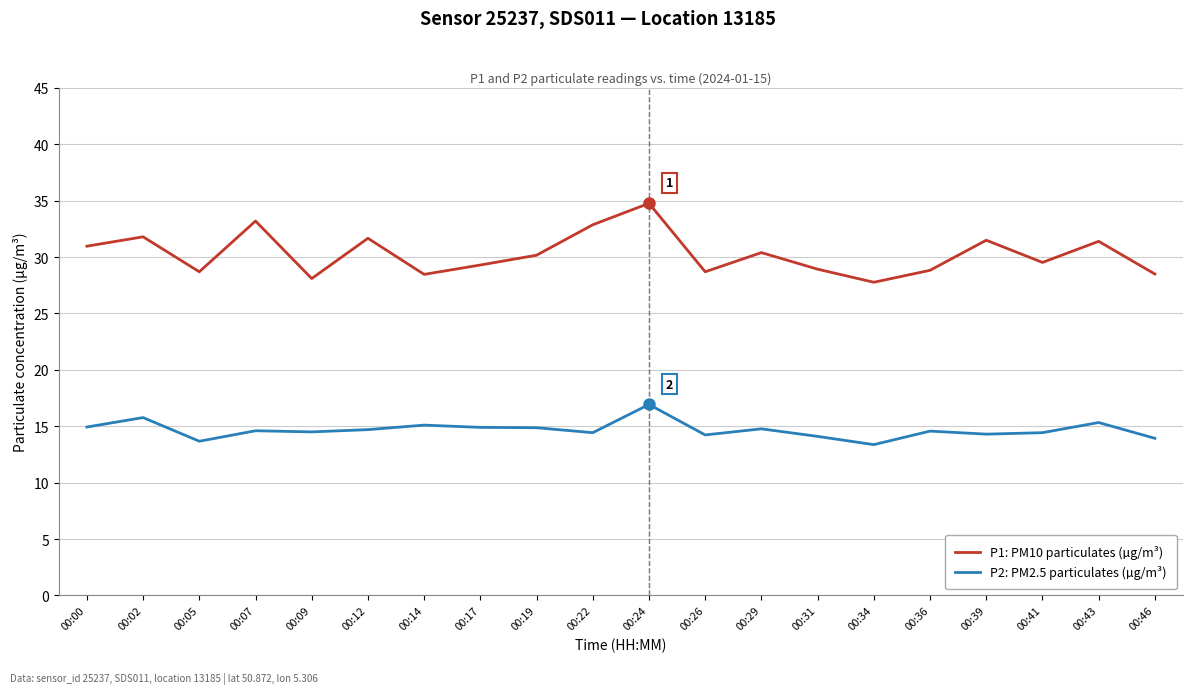

Which series has the largest total across all categories?

P1: PM10 particulates (µg/m³)